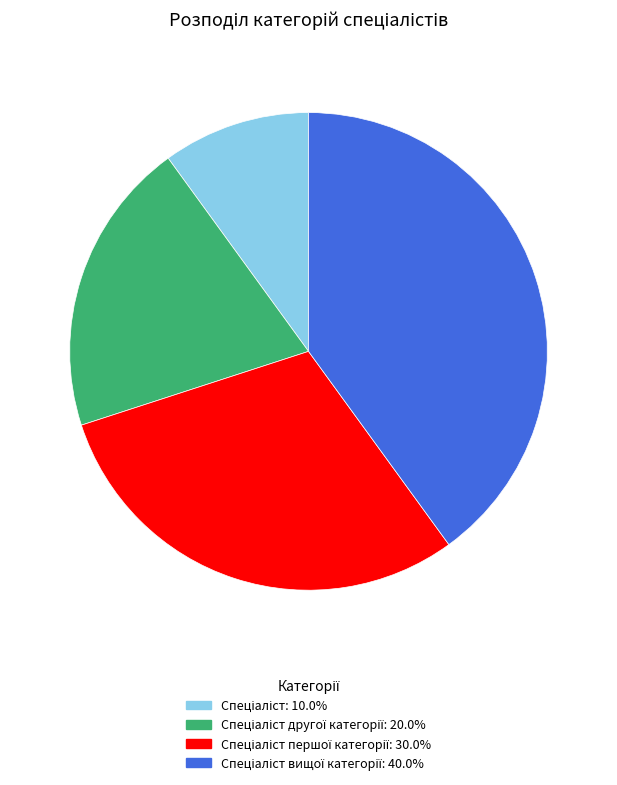

Is there any slice that represents more than half of the pie?

No